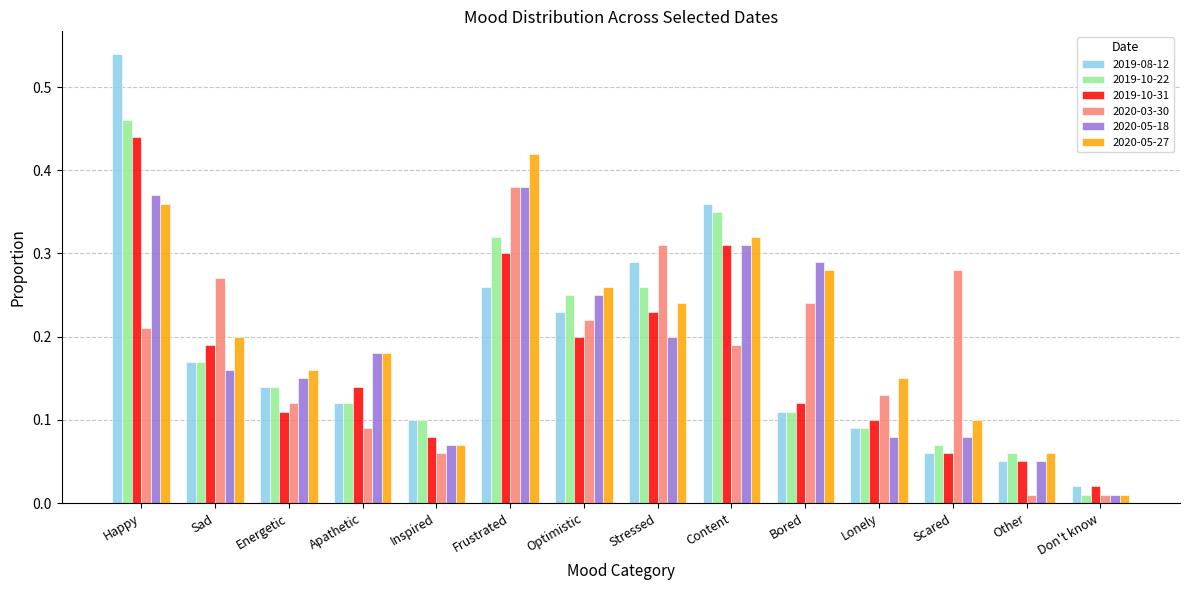

How many bars are there in each group?

6